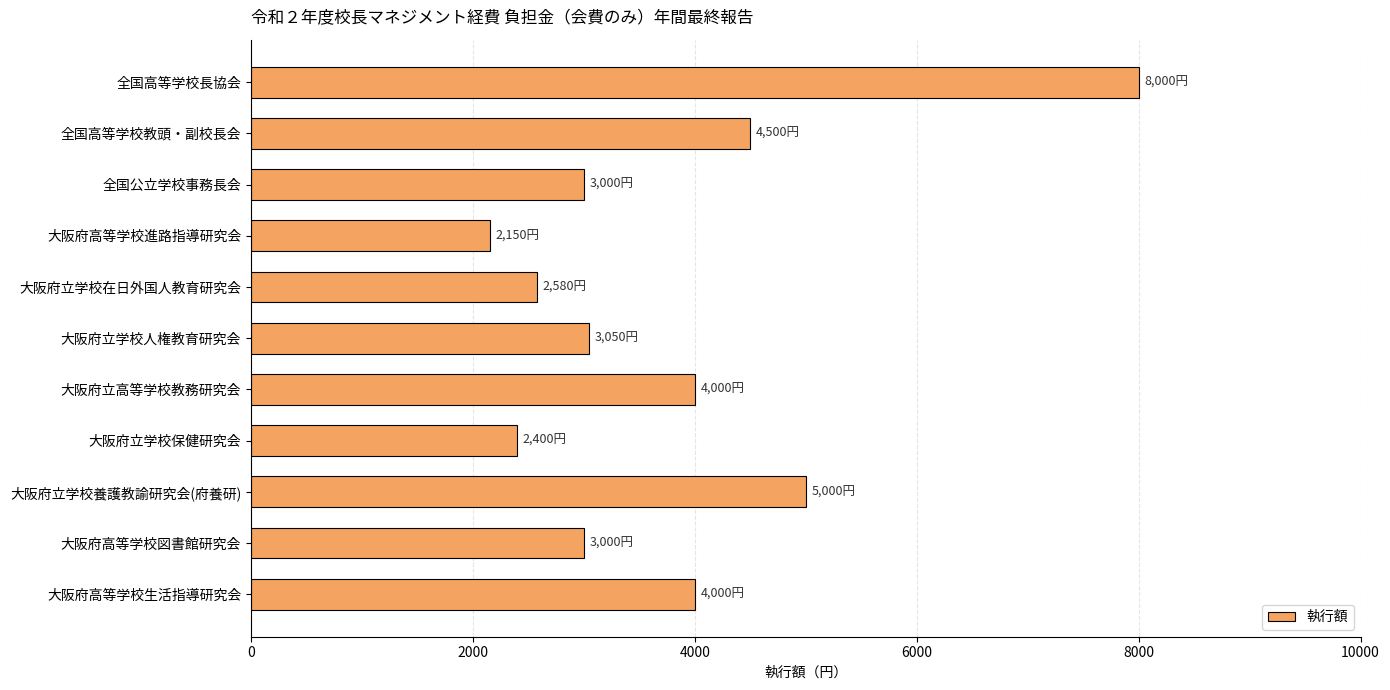

Does the chart contain any negative values?

No